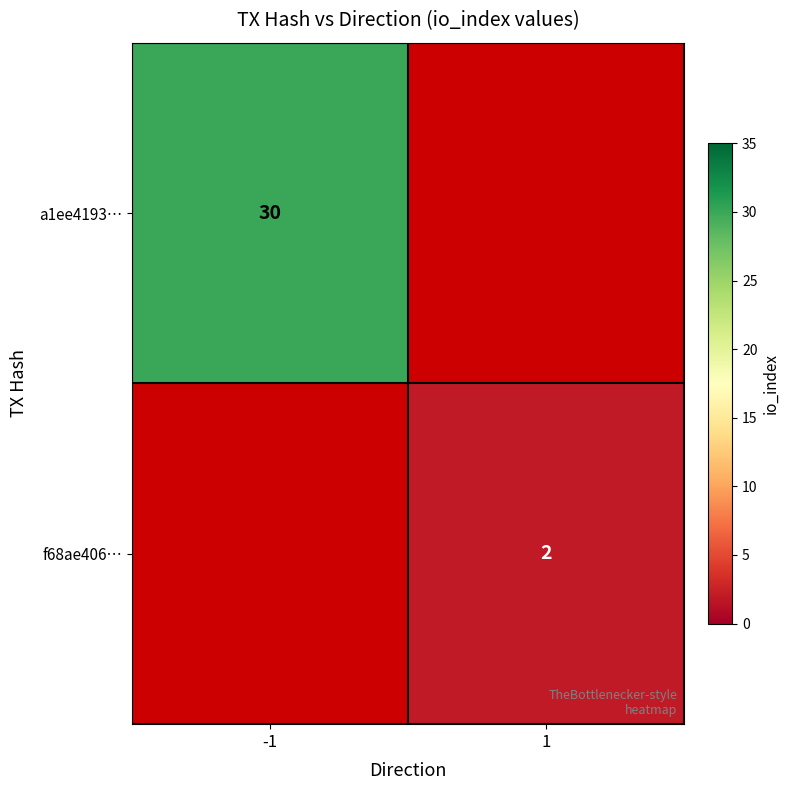

The value of f68ae406… at 1 is 1. True or false?

False